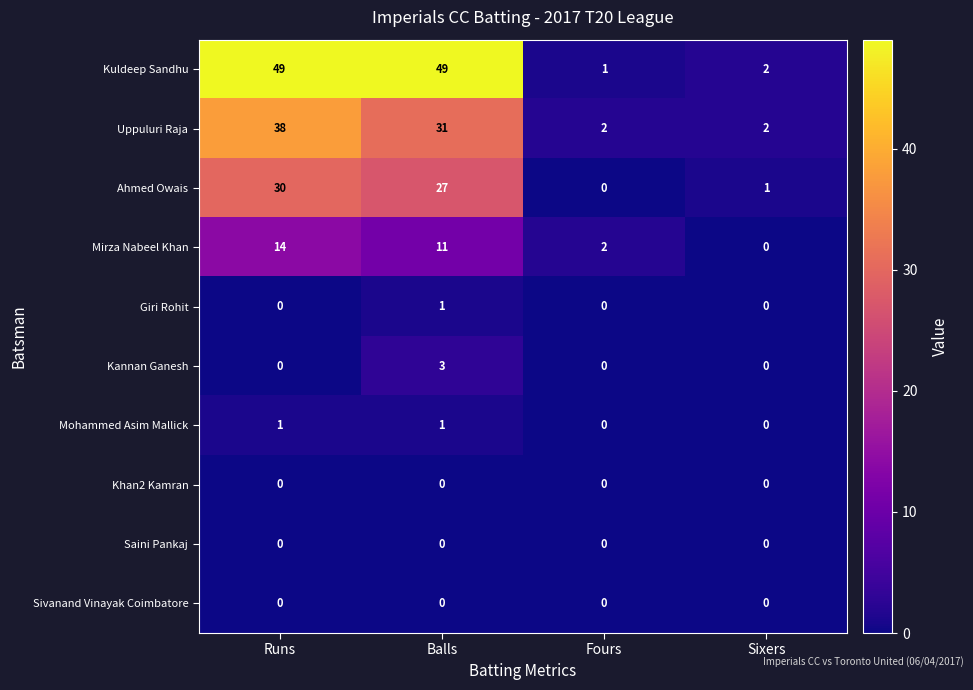

At which label does Giri Rohit reach its peak?

Balls